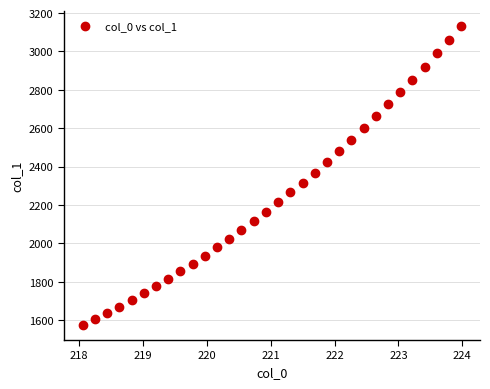

What is the range of X values (max minus min)?

5.9